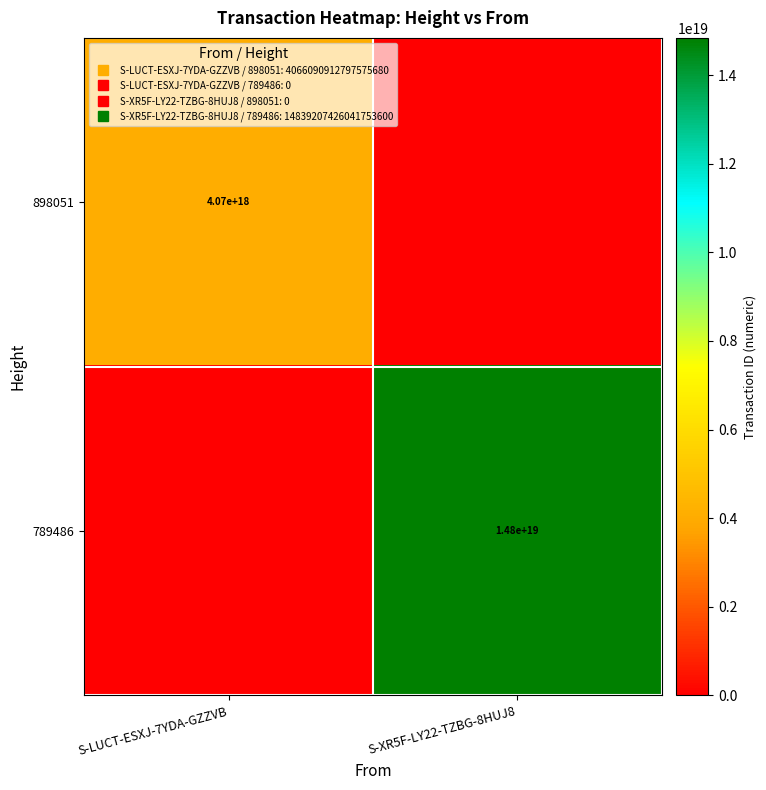

Which series has the largest total across all categories?

789486